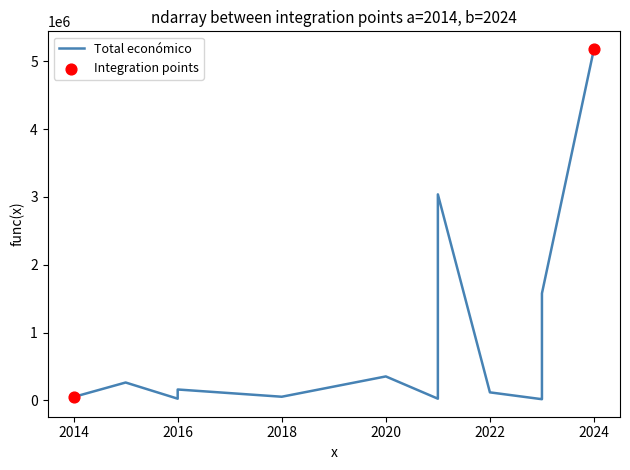

What is the change in value from 2016 to 2021?

+2877217